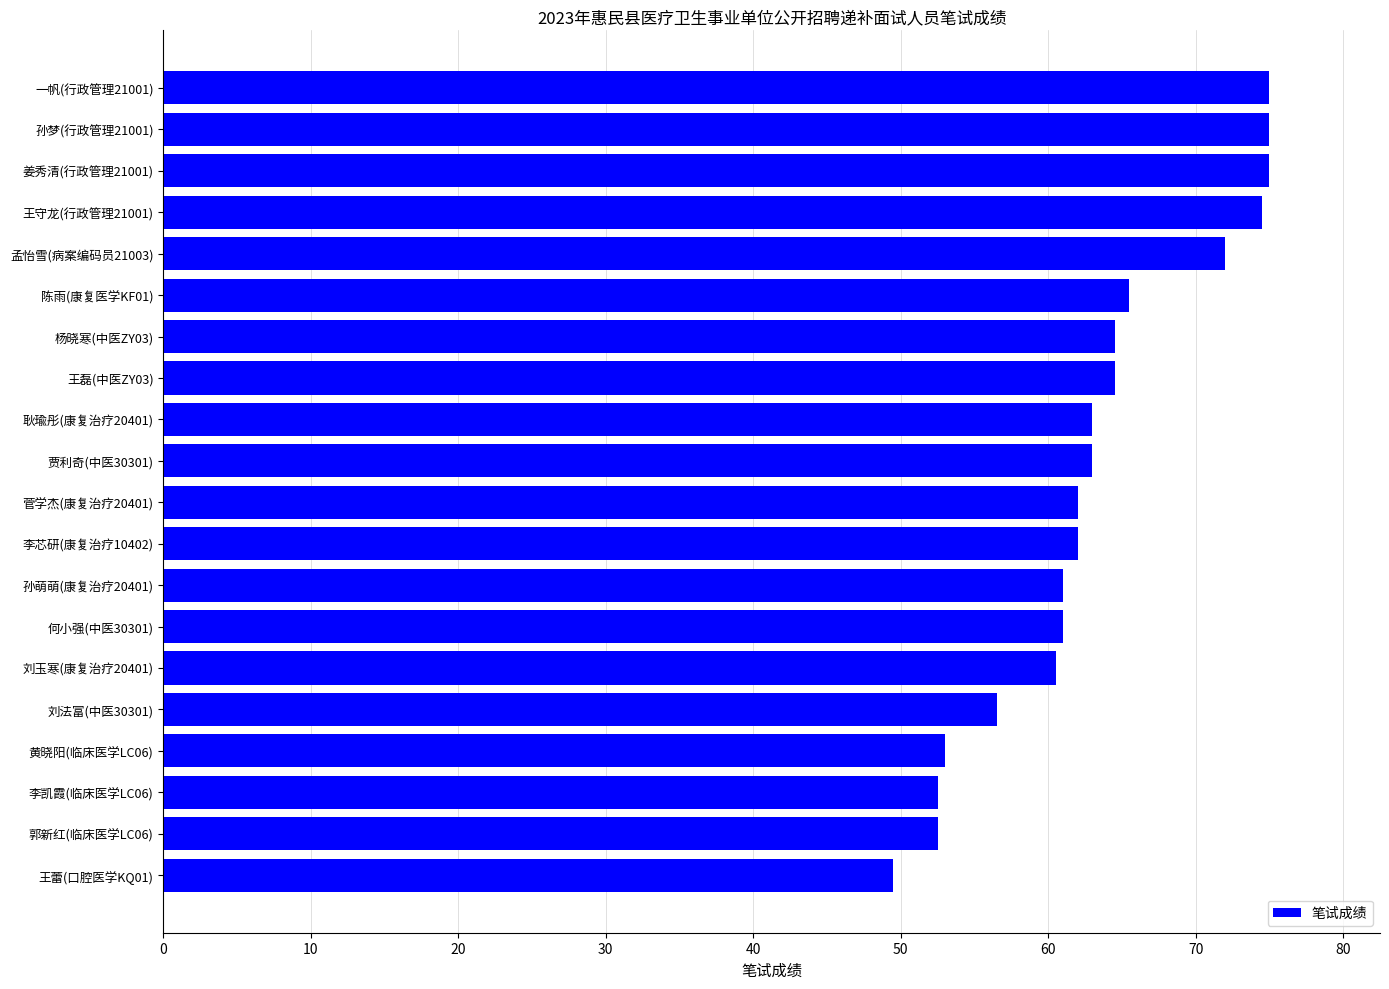

Does the chart contain stacked bars?

No